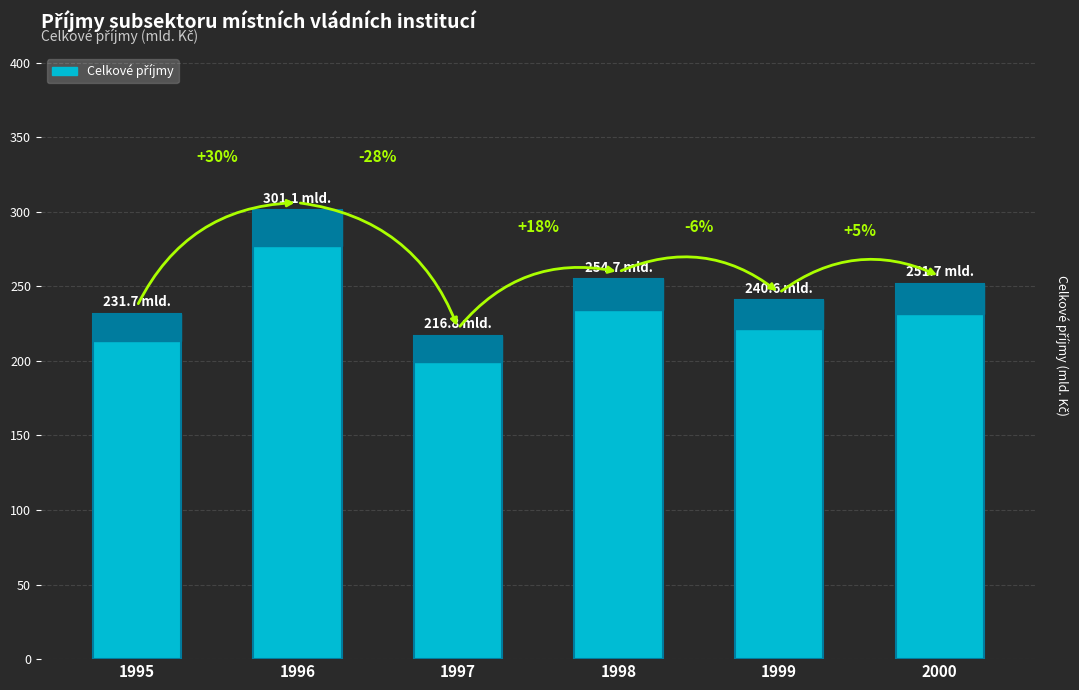

What is the change in value from 1996 to 1999?

-60.5